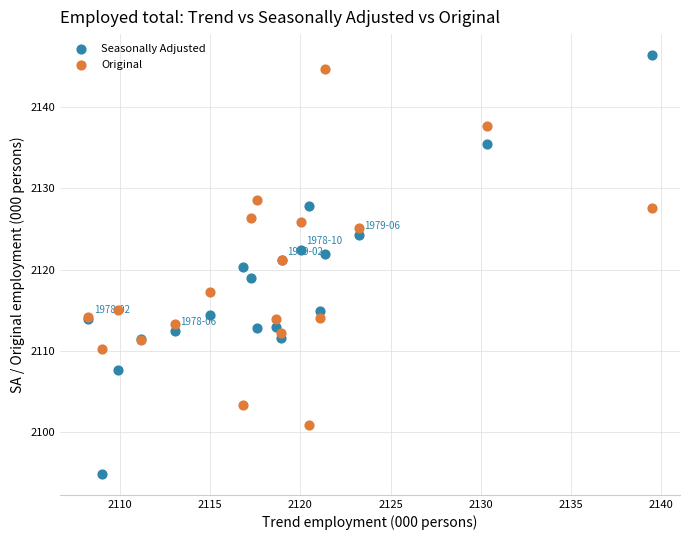

Which series contains the lowest Y value?

Seasonally Adjusted